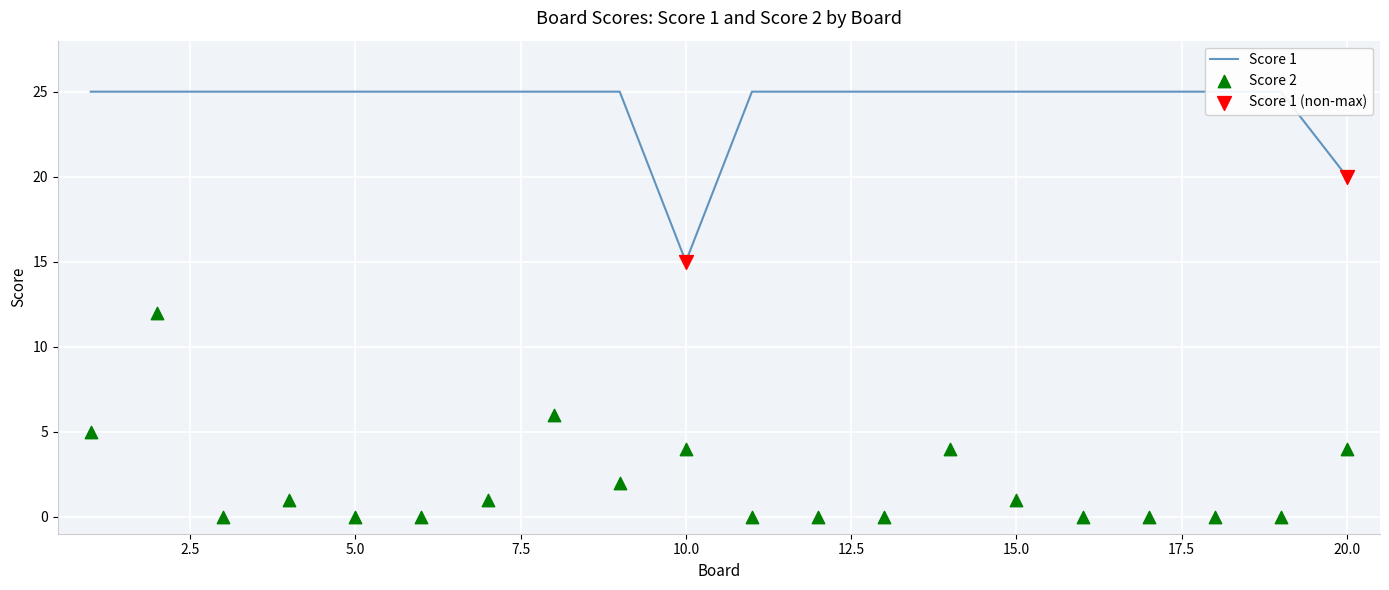

What is the total value across all series at 4?

26